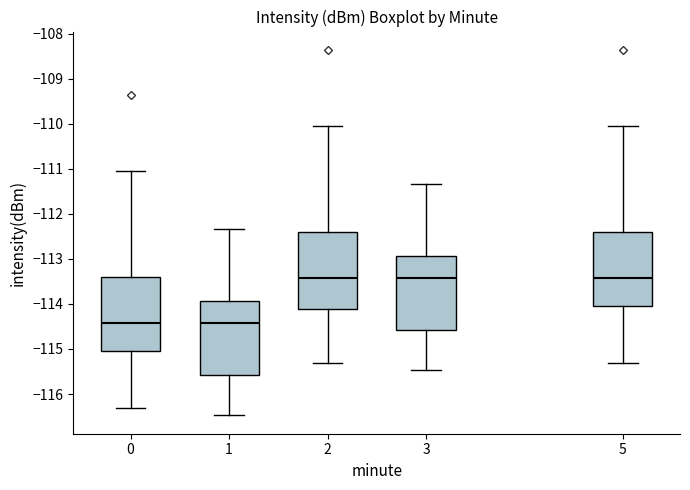

Reading left to right, transcribe this box plot: for each box, give where its median line is, the range the box spans, and where its two whiskers end, as read against the y-axis. The values are not printed on the chart, so give them approximately, as read against the axis.

0: median -114.4, box -115.0 to -113.4, whiskers -116.3 to -111.0
1: median -114.4, box -115.6 to -113.9, whiskers -116.5 to -112.3
2: median -113.4, box -114.1 to -112.4, whiskers -115.3 to -110.0
3: median -113.4, box -114.6 to -112.9, whiskers -115.5 to -111.3
5: median -113.4, box -114.0 to -112.4, whiskers -115.3 to -110.0